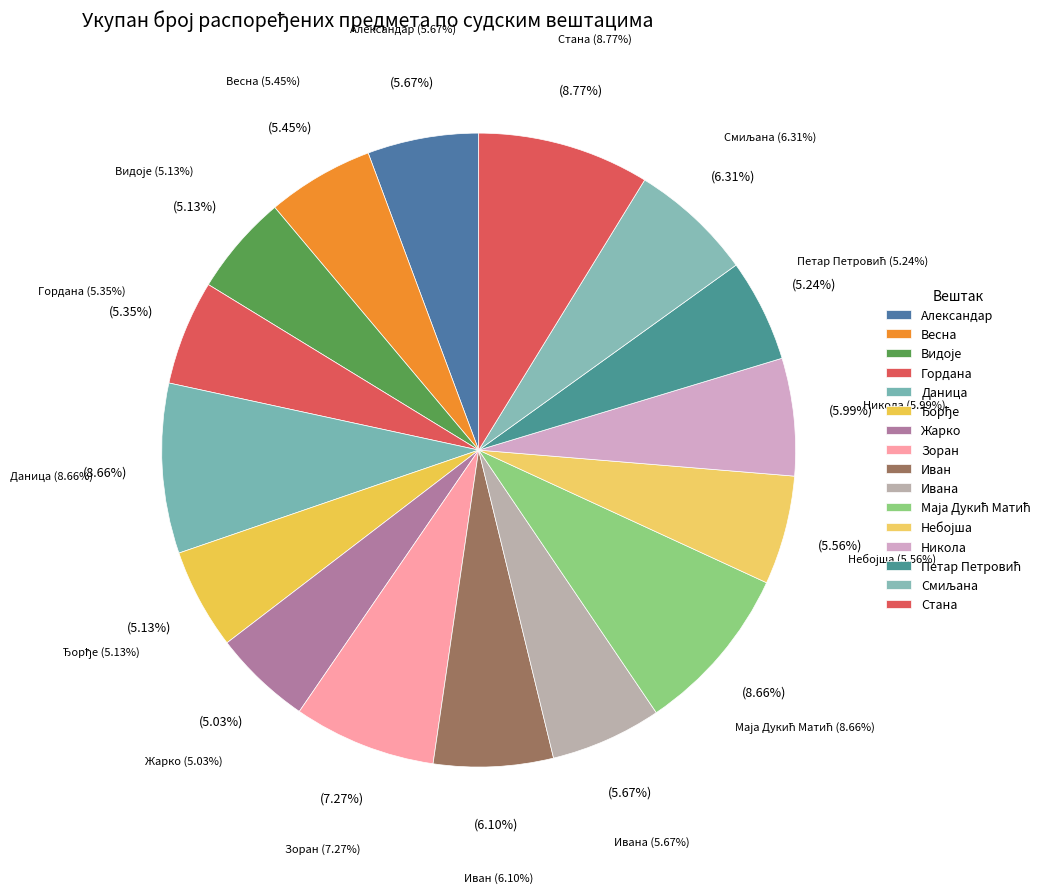

Is it true that Жарко (Зоран) Радовић is 5% of the pie?

True